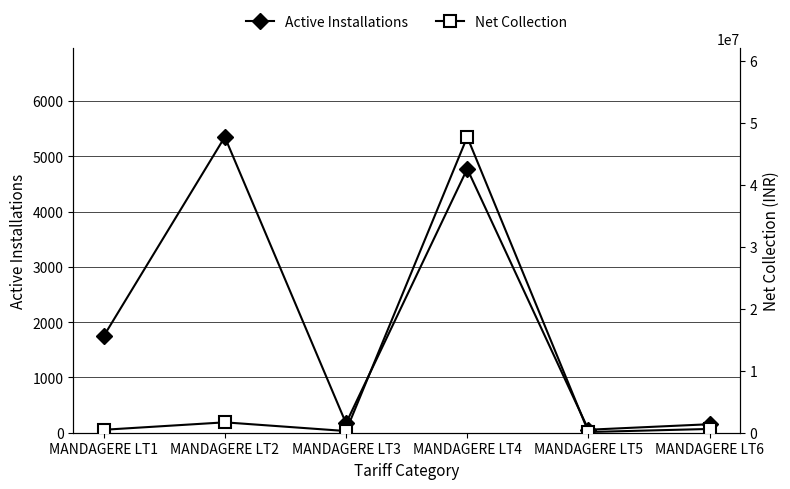

Reading left to right, list all the values displayed in this chart.

Active Installations: MANDAGERE LT1=1743.0	MANDAGERE LT2=5350.0	MANDAGERE LT3=171.0	MANDAGERE LT4=4773.0	MANDAGERE LT5=54.0	MANDAGERE LT6=154.0
Net Collection: MANDAGERE LT1=473908.7	MANDAGERE LT2=1674938.5	MANDAGERE LT3=271079.0	MANDAGERE LT4=47702509.5	MANDAGERE LT5=114411.0	MANDAGERE LT6=608214.0